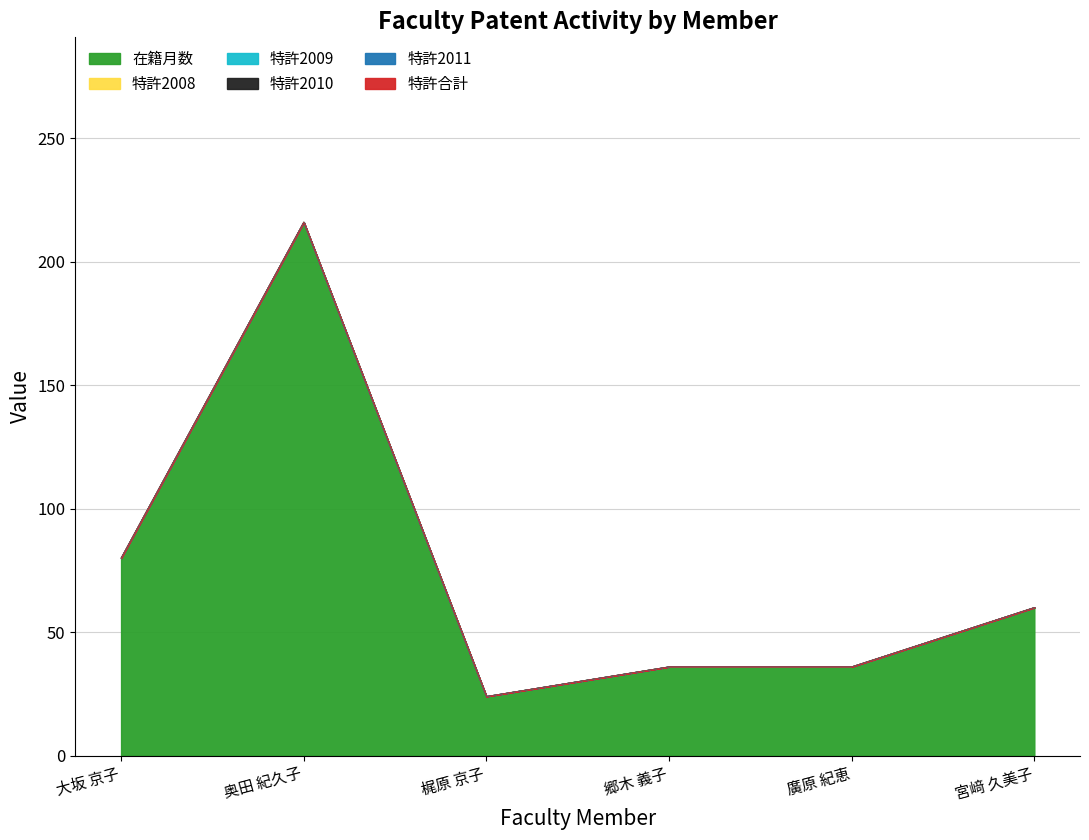

What is the label of the 2nd point from the right?

廣原 紀恵